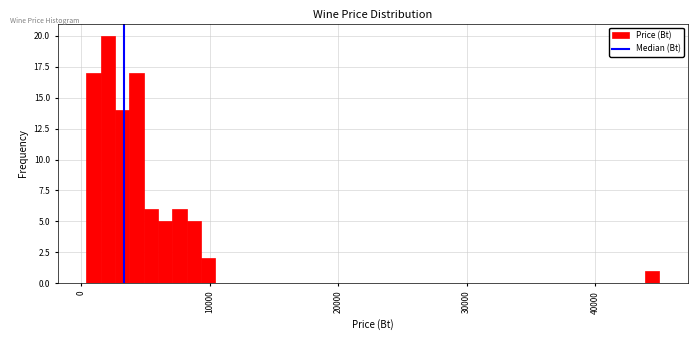

Around what value on the x-axis is the tallest bar? Give the approximate position of its centre, as read against the axis.

2000